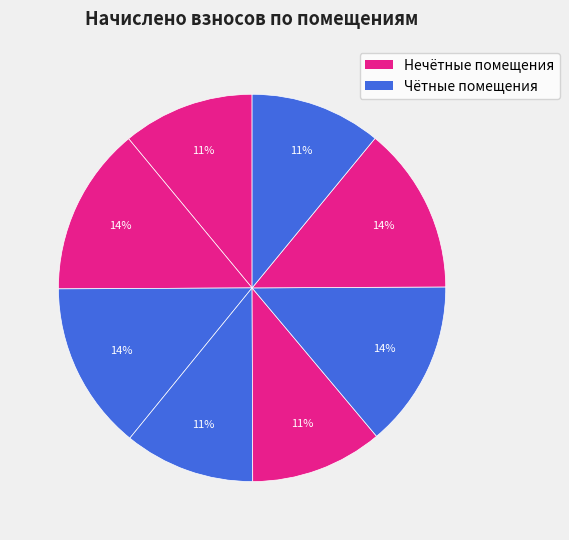

How many slices are in this pie chart?

8